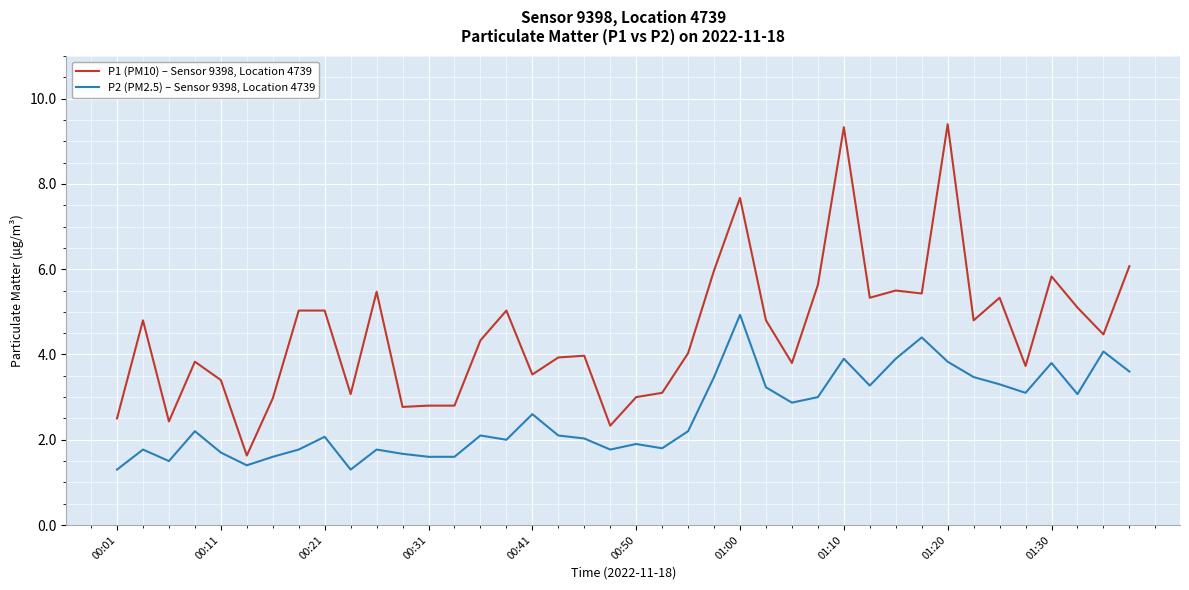

What is the average value of the P1 (PM10) – Sensor 9398, Location 4739 series?

4.5